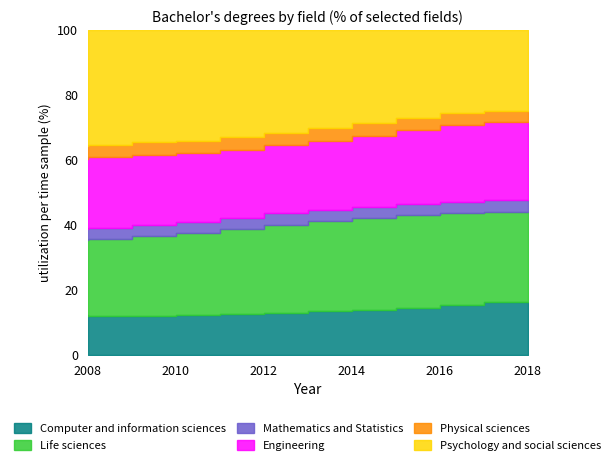

True or false: Physical sciences and Life sciences cross at least once.

False